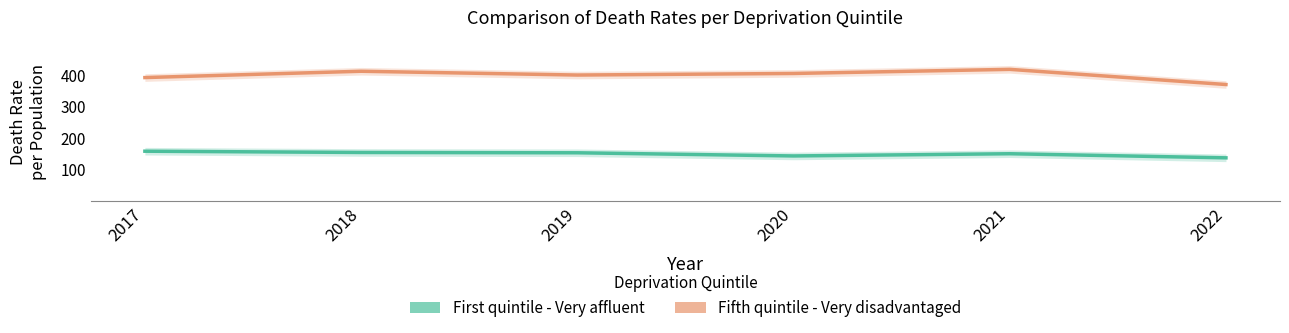

What is the value of the First quintile - Very affluent point at the 3rd from the left?

154